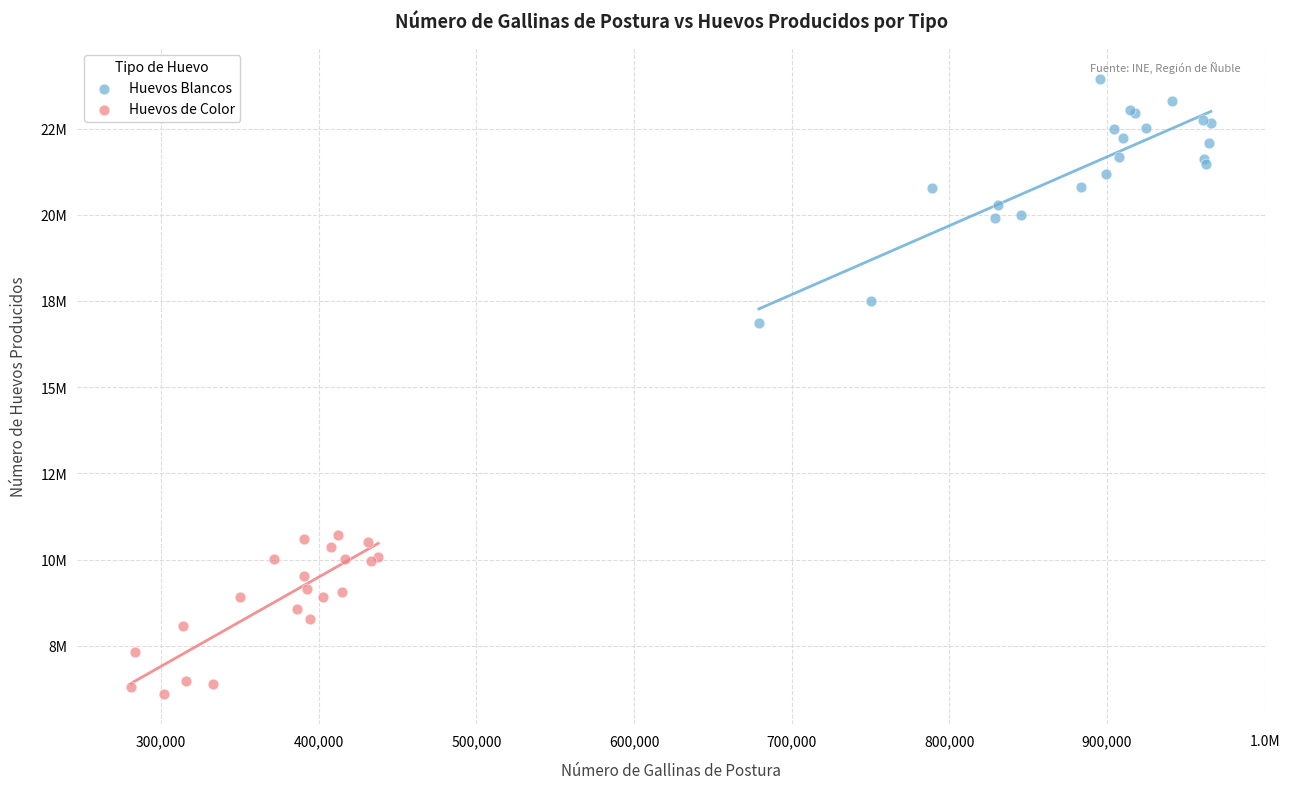

What are all the series names shown in the legend?

Huevos Blancos, Huevos de Color